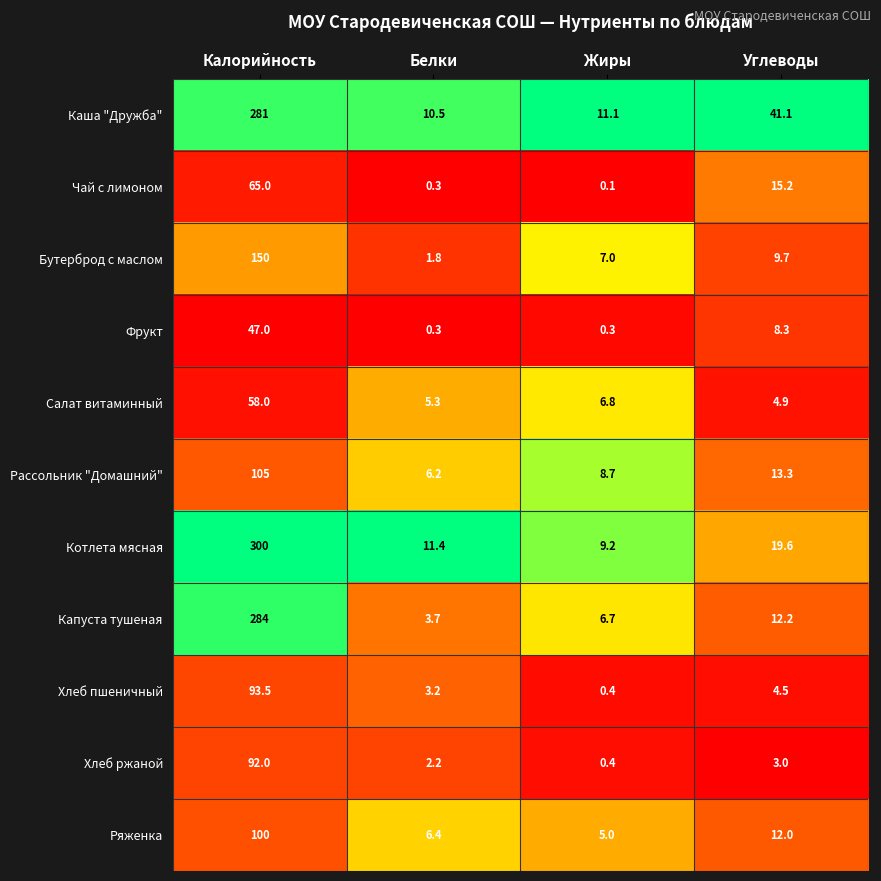

At how many categories does at least one series exceed 0?

4